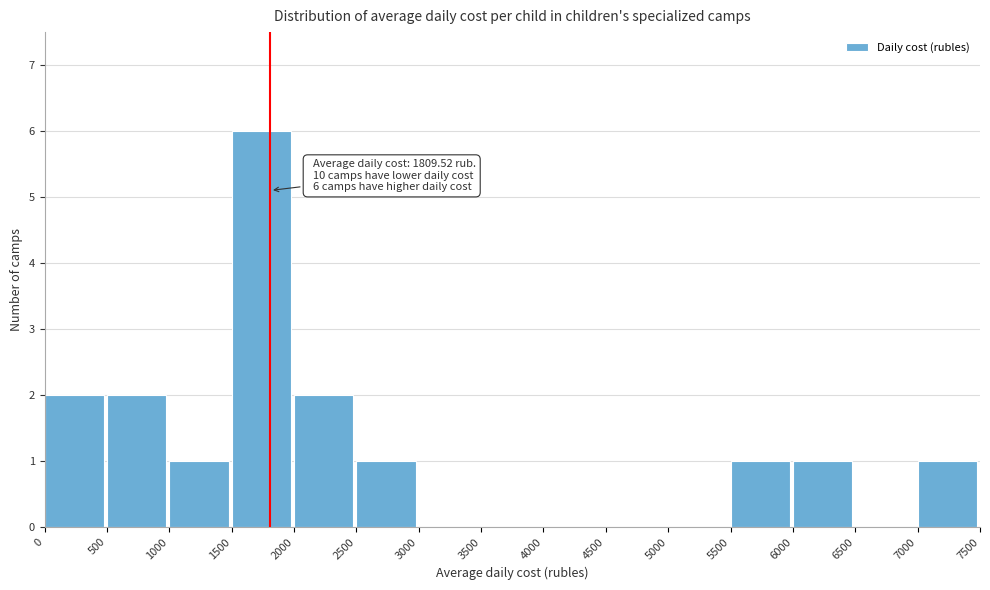

Which range on the x-axis has the tallest bar?

1500 to 2000